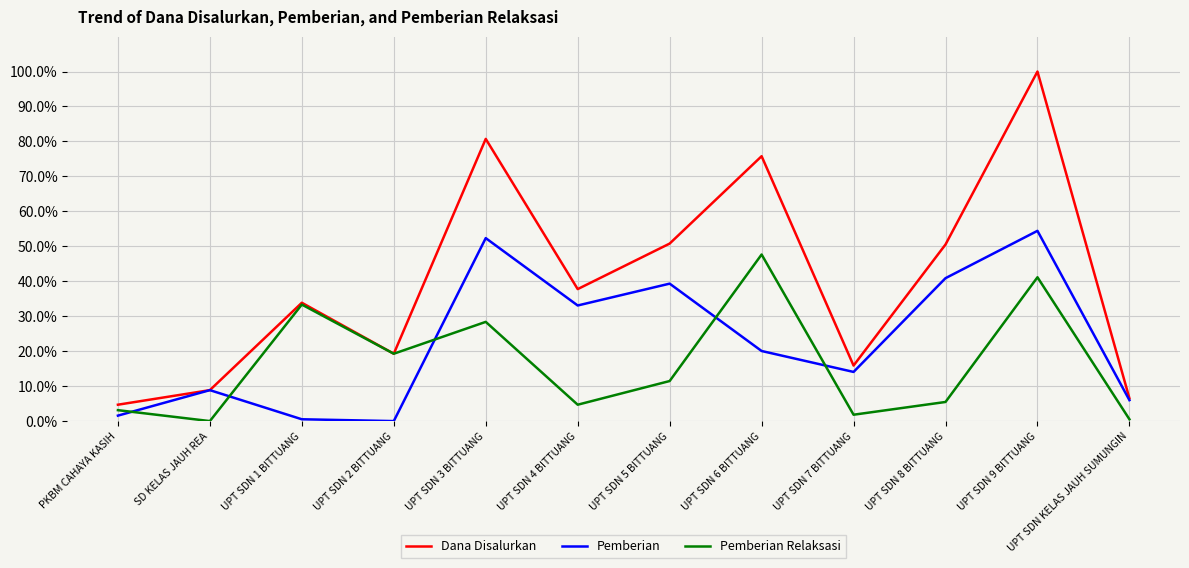

What position from the right is UPT SDN 8 BITTUANG?

3